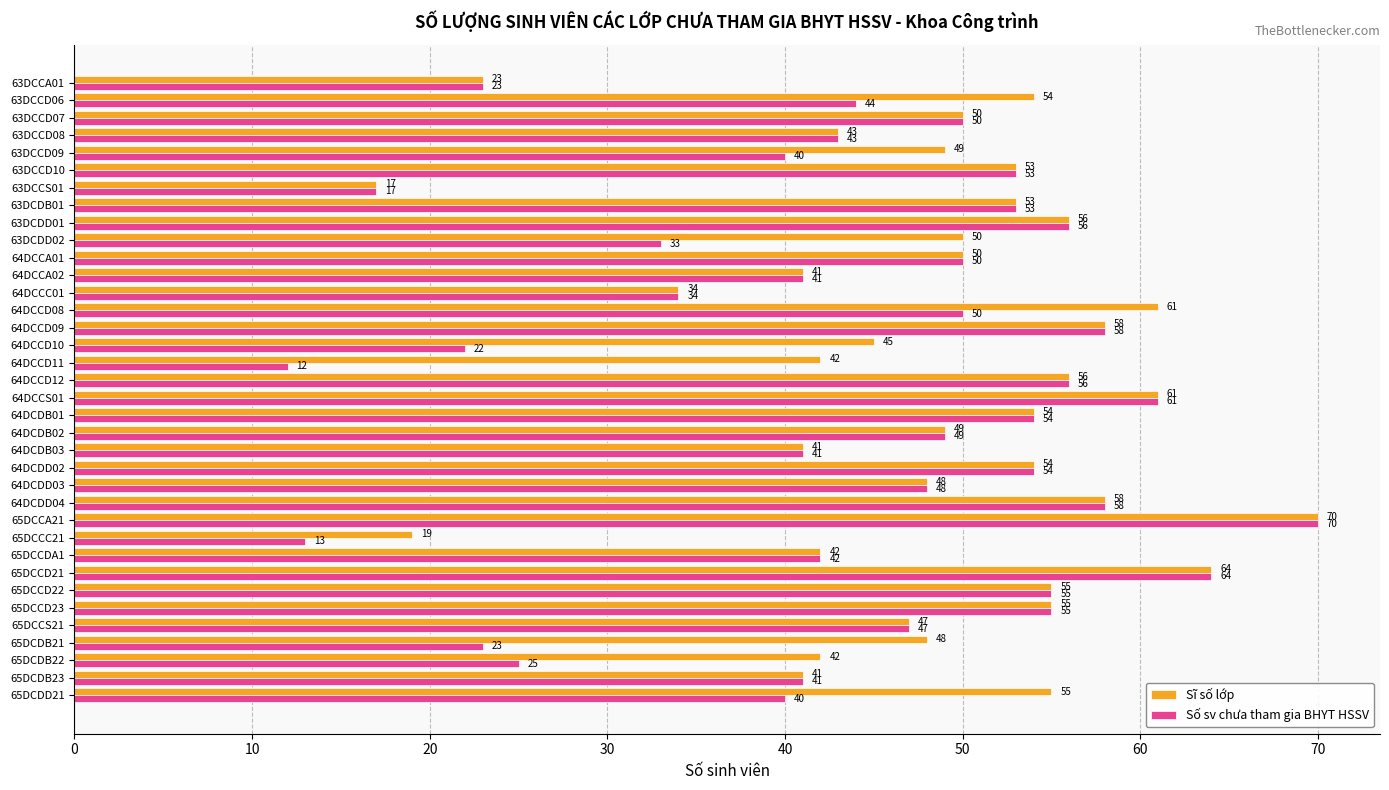

At 63DCCD09, list the series in order from smallest to largest.

Số sv chưa tham gia BHYT HSSV, Sĩ số lớp